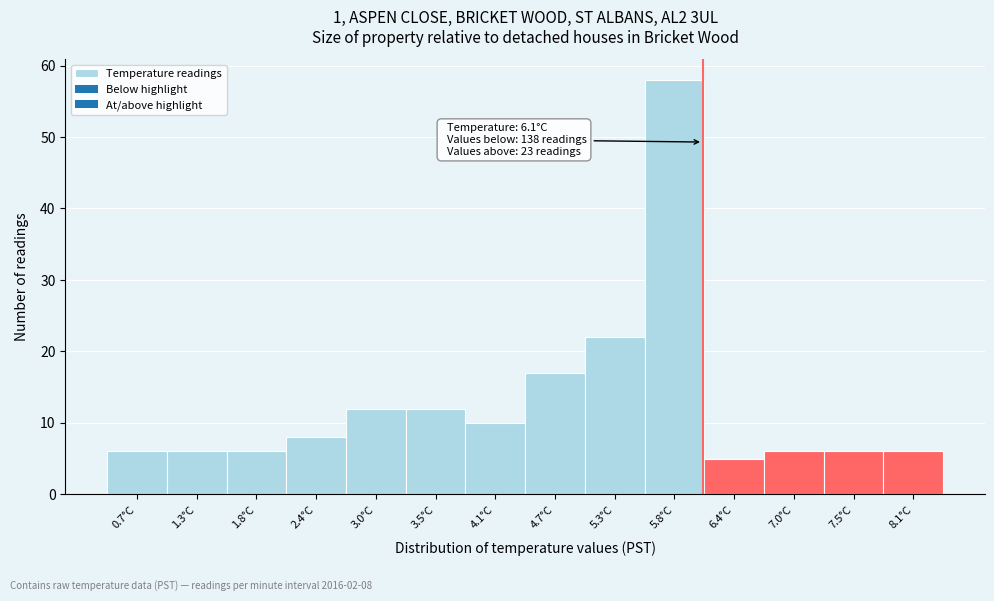

Which range on the x-axis has the tallest bar?

5.5 to 6.1